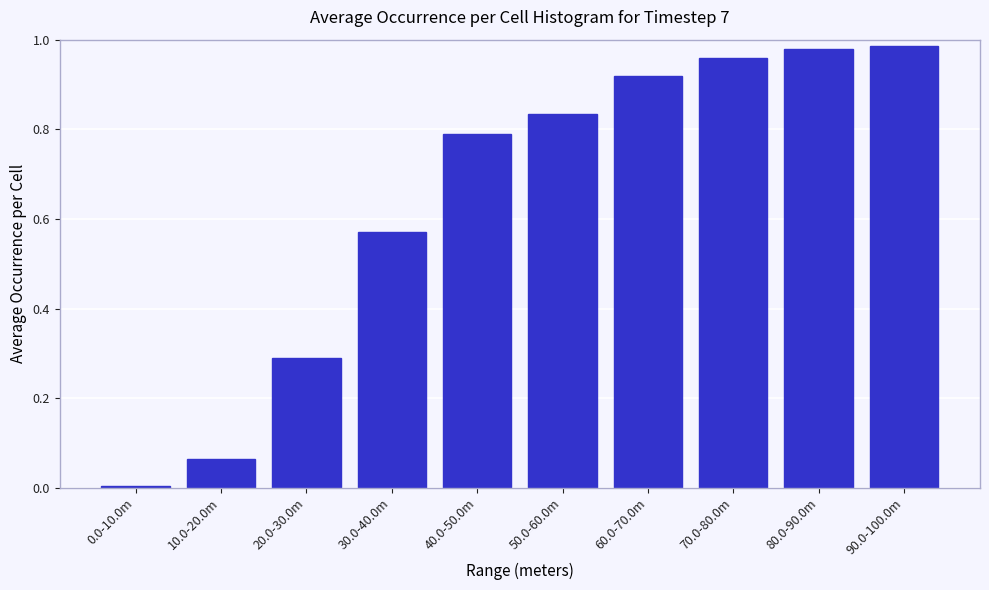

What is the sum of all values?

6.4